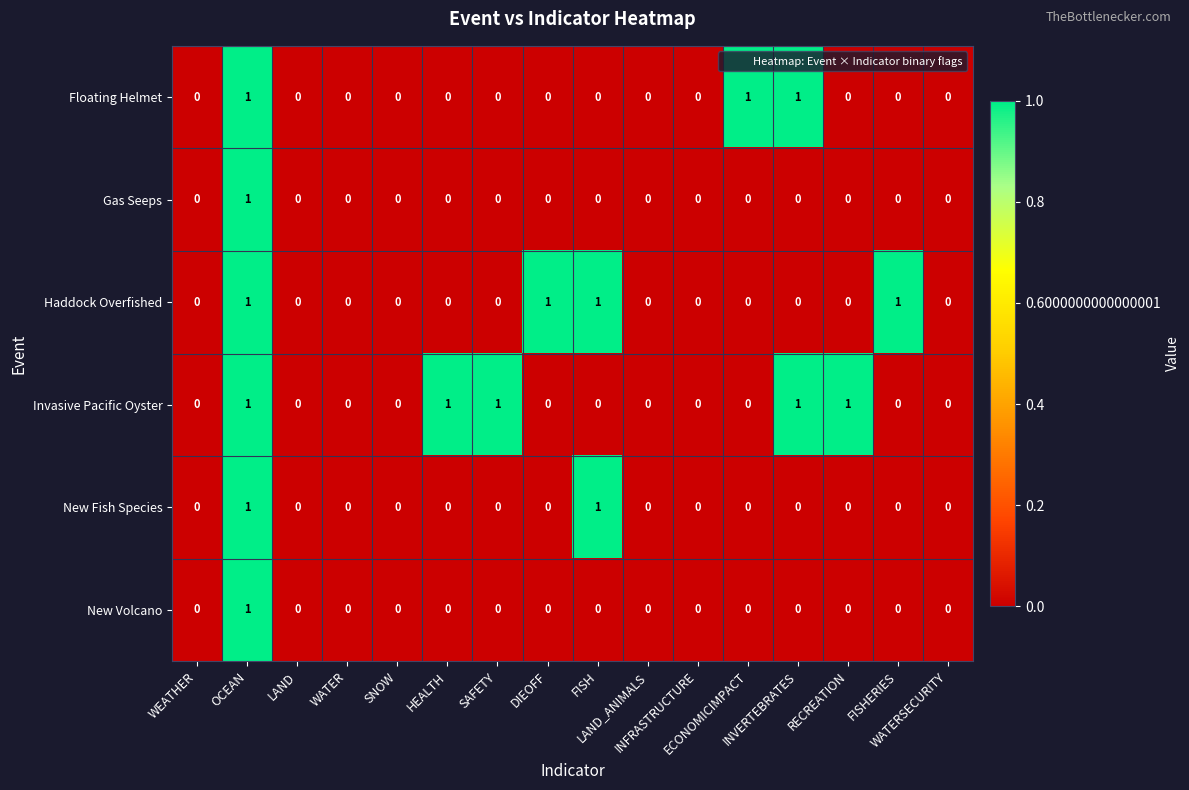

What is the greatest value displayed?

1